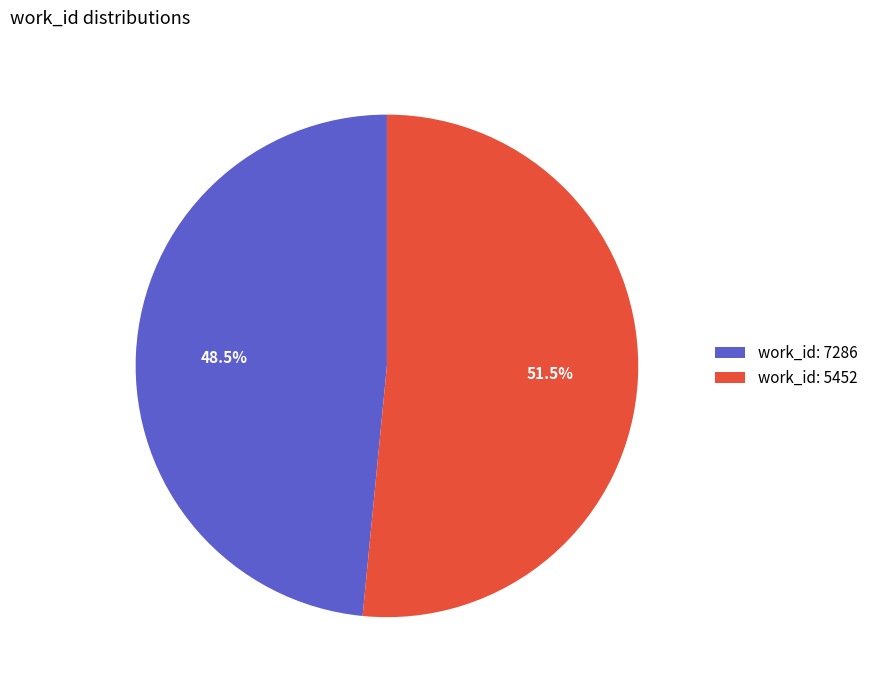

Is the sum of work_id: 7286 and work_id: 5452 greater than half?

Yes